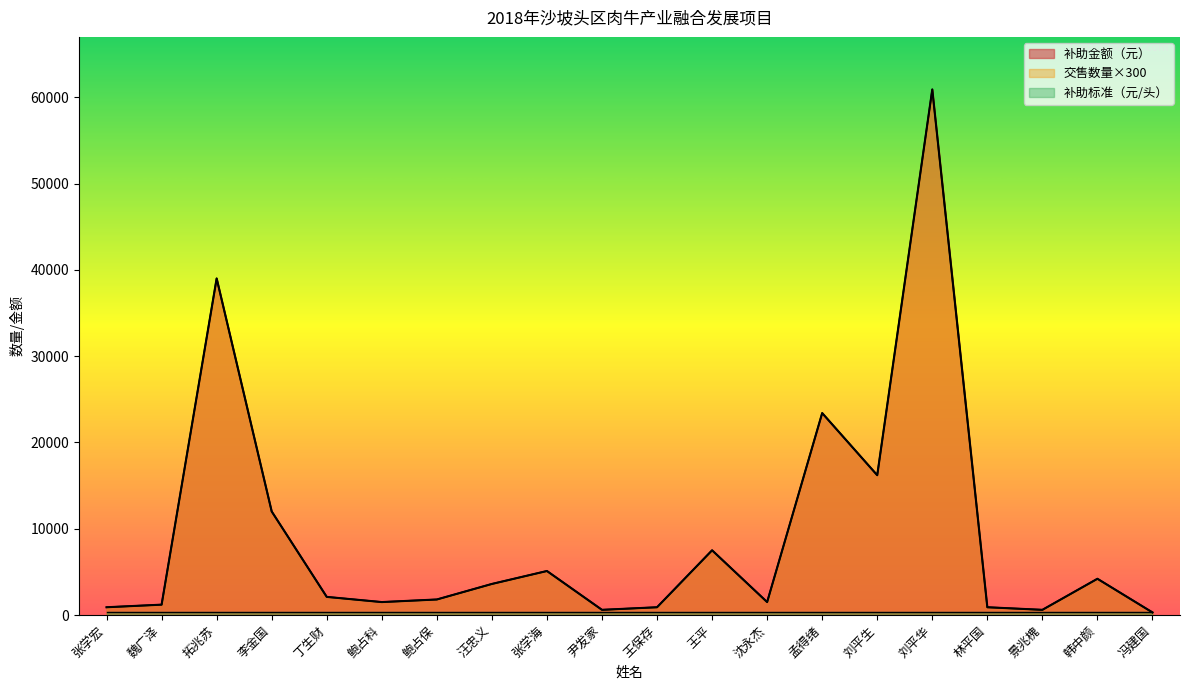

What is the sum of the 交售数量（头） values at 丁生财 and 王保存?

3000